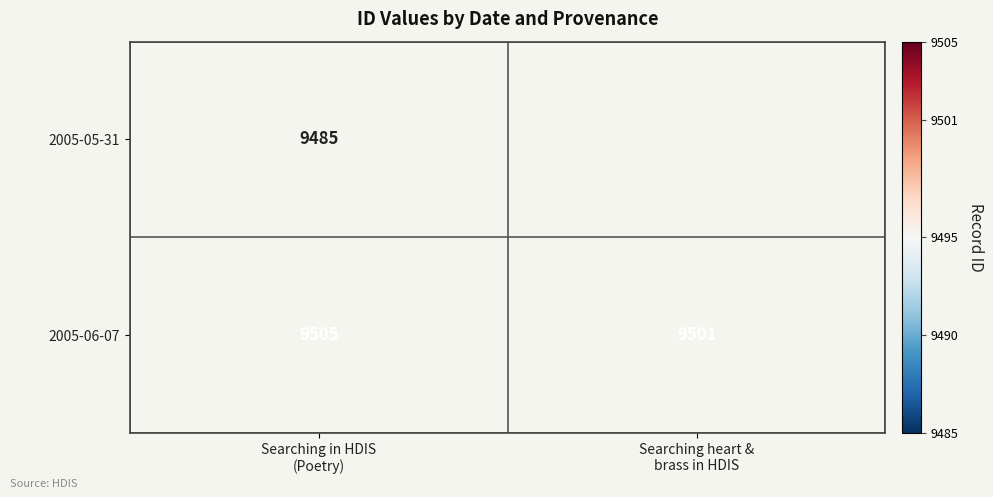

What is the average value of the 2005-06-07 series?

9503